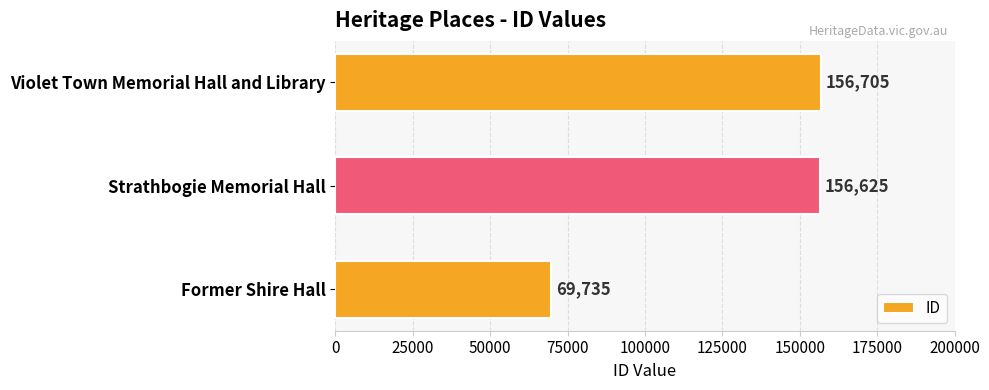

List the labels in order of value, smallest first.

Former Shire Hall, Strathbogie Memorial Hall, Violet Town Memorial Hall and Library